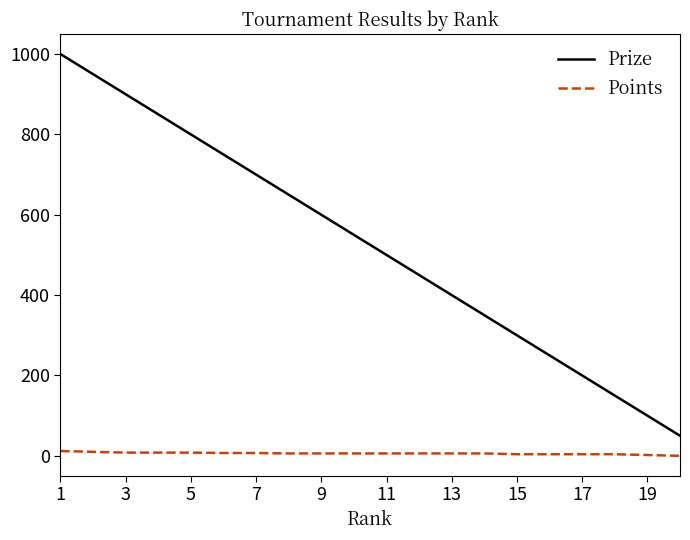

What is the highest value of the Prize series?

1000